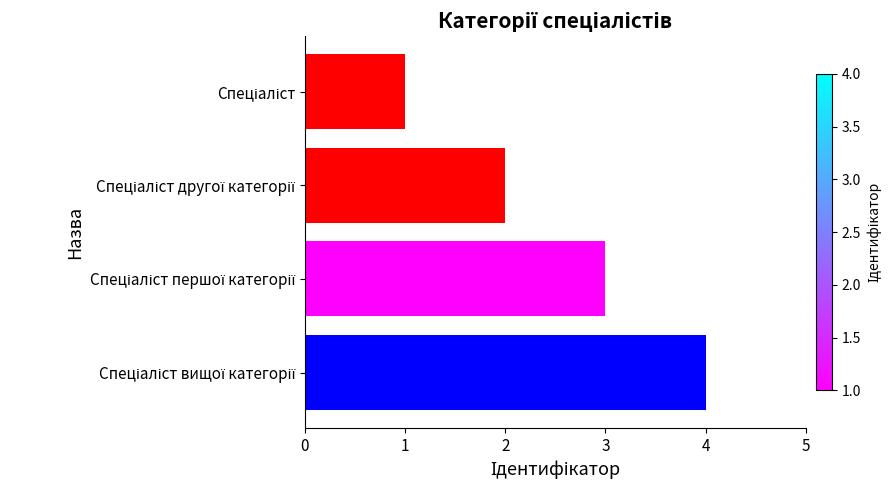

How many series are shown in this chart?

1